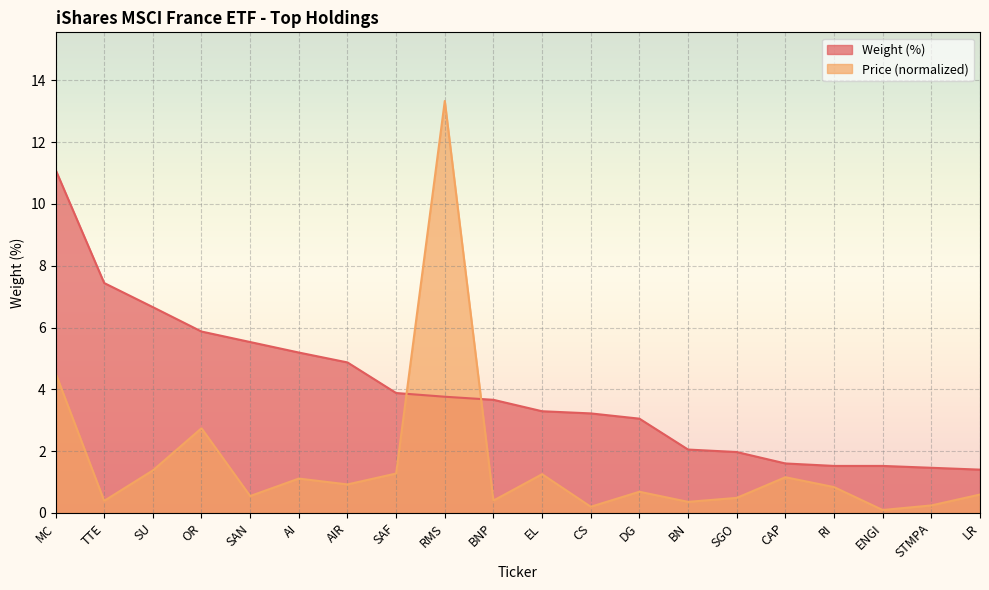

Which series has the largest range (max minus min)?

Price (normalized)